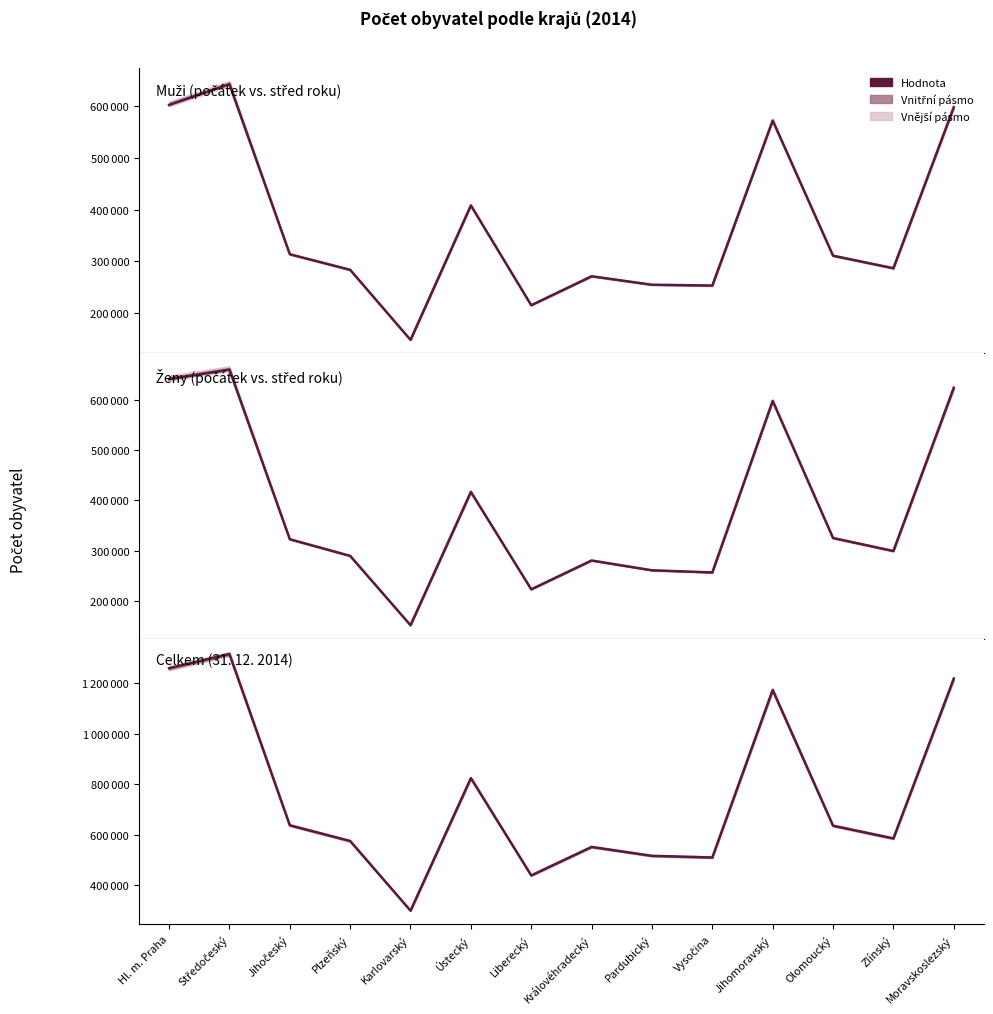

Reading left to right, extract all data points from this chart.

Muži (počátek vs. střed roku): Hl. m. Praha=602613	Středočeský=642755	Jihočeský=313836	Plzeňský=283647	Karlovarský=148169	Ústecký=408275	Liberecký=215178	Královéhradecký=271229	Pardubický=254797	Vysočina=253270	Jihomoravský=572533	Olomoucký=311018	Zlínský=286789	Moravskoslezský=598271
Ženy (počátek vs. střed roku): Hl. m. Praha=640588	Středočeský=659581	Jihočeský=322871	Plzeňský=289822	Karlovarský=152140	Ústecký=416845	Liberecký=223431	Královéhradecký=280680	Pardubický=261188	Vysočina=256939	Jihomoravský=597545	Olomoucký=325338	Zlínský=299510	Moravskoslezský=623561
Celkem (31. 12. 2014): Hl. m. Praha=1259079	Středočeský=1315299	Jihočeský=637300	Plzeňský=575123	Karlovarský=299293	Ústecký=823972	Liberecký=438851	Královéhradecký=551590	Pardubický=516372	Vysočina=509895	Jihomoravský=1172853	Olomoucký=635711	Zlínský=585261	Moravskoslezský=1217676